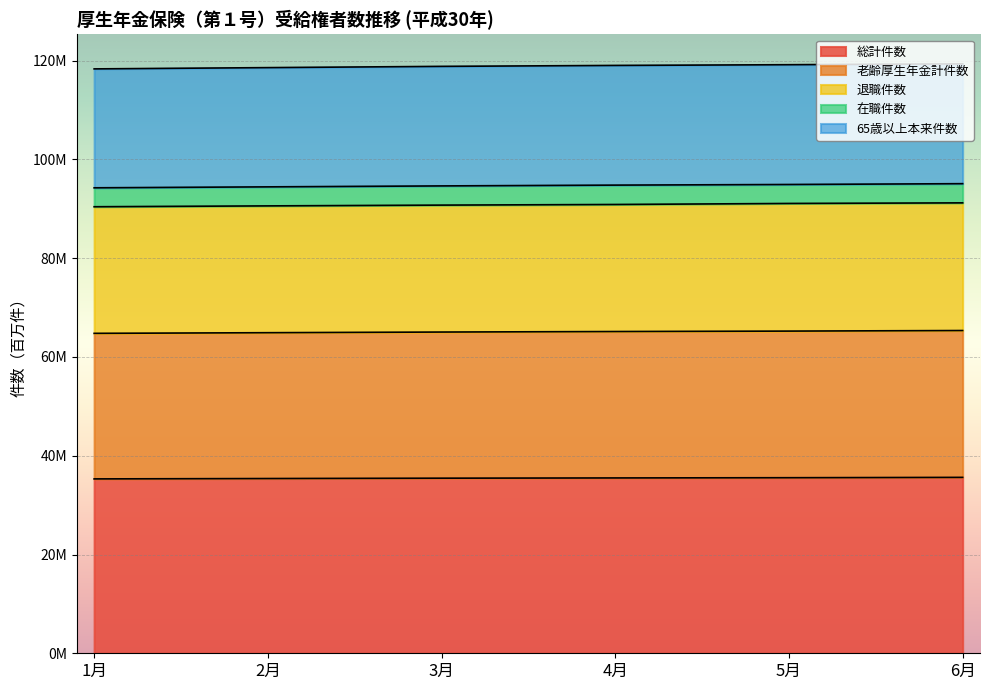

List the labels in order of 老齢厚生年金計件数 value, smallest first.

1月, 2月, 3月, 4月, 5月, 6月